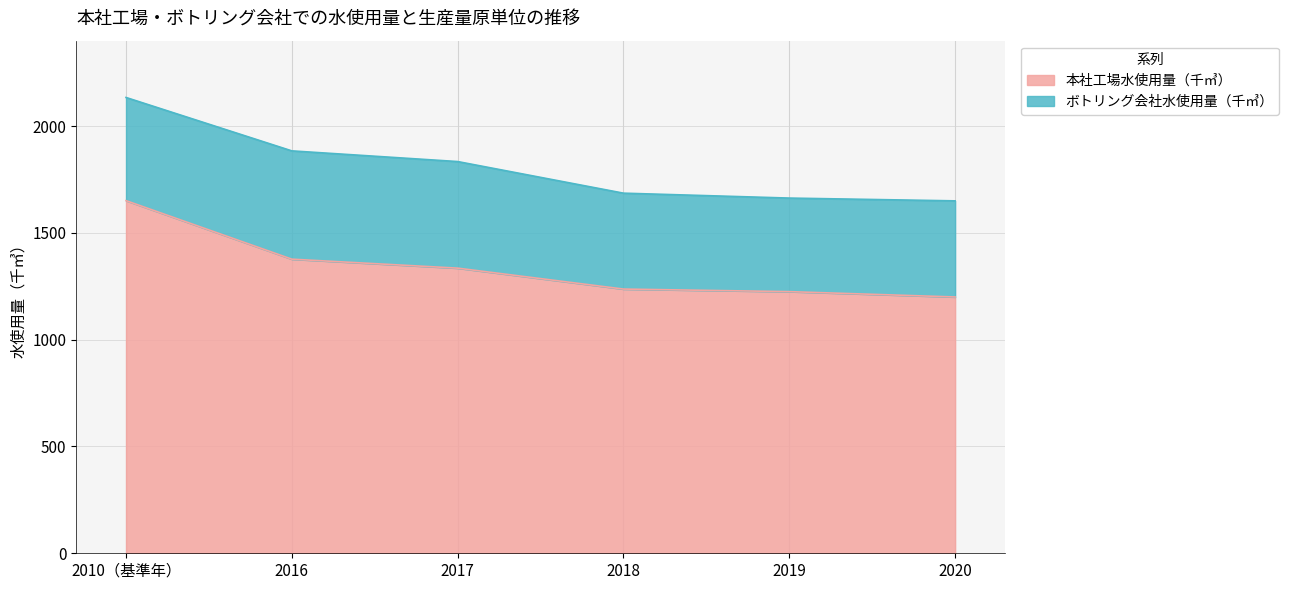

At which label is the value closest to 1425?

2016